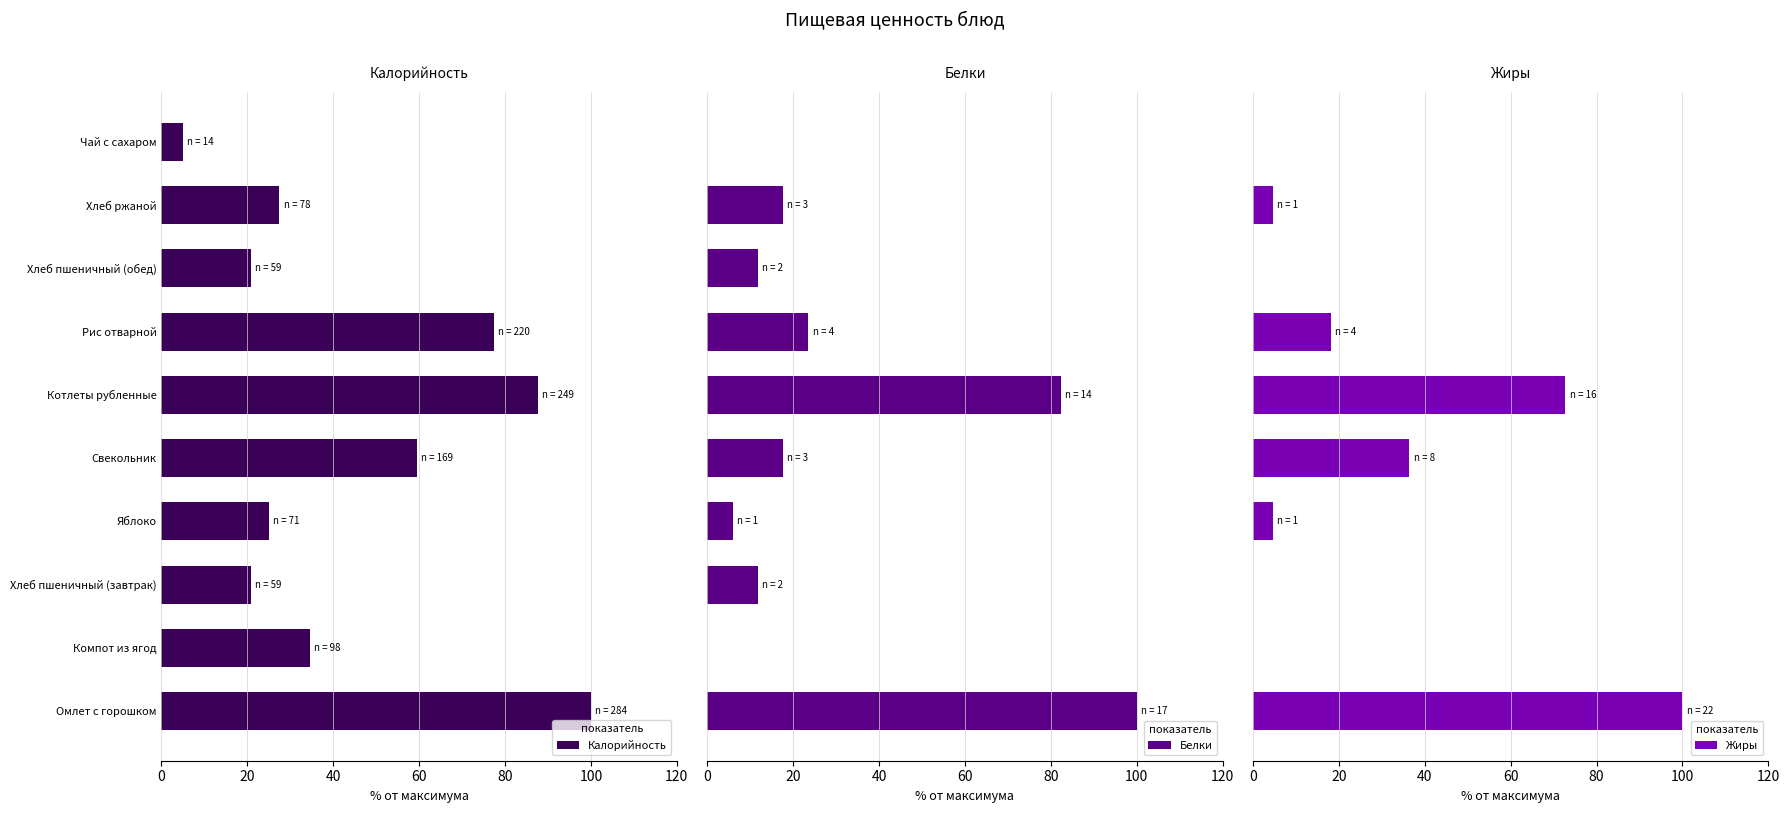

What is the average value of the Жиры series?

23.6